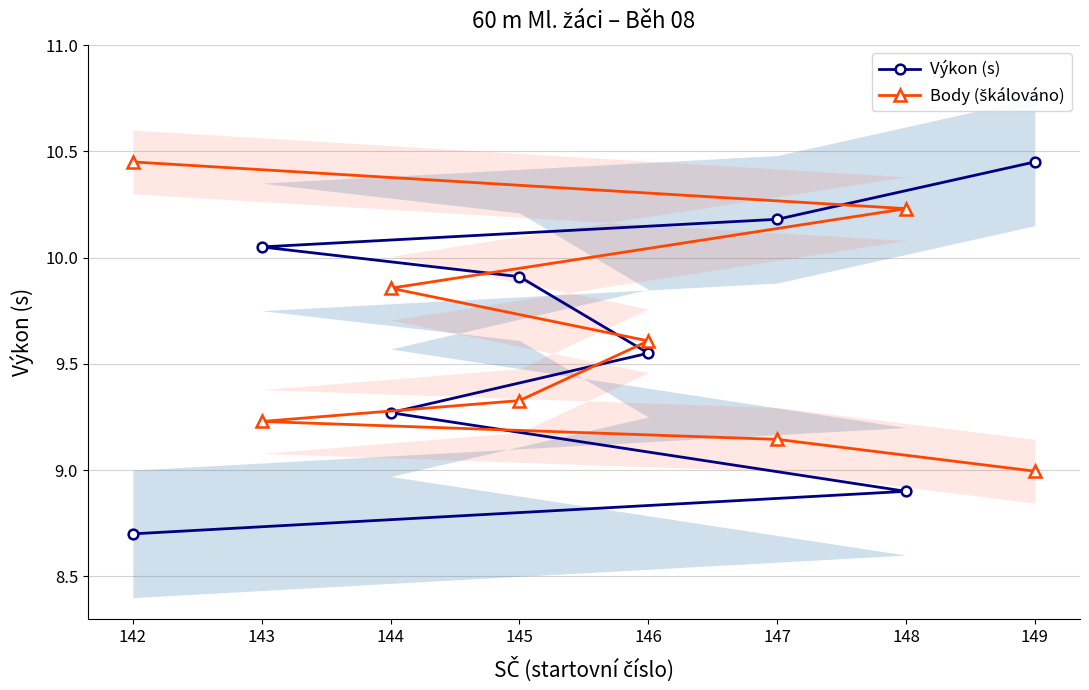

What is the difference between the maximum and minimum values in the Body (škálováno) series?

1.5